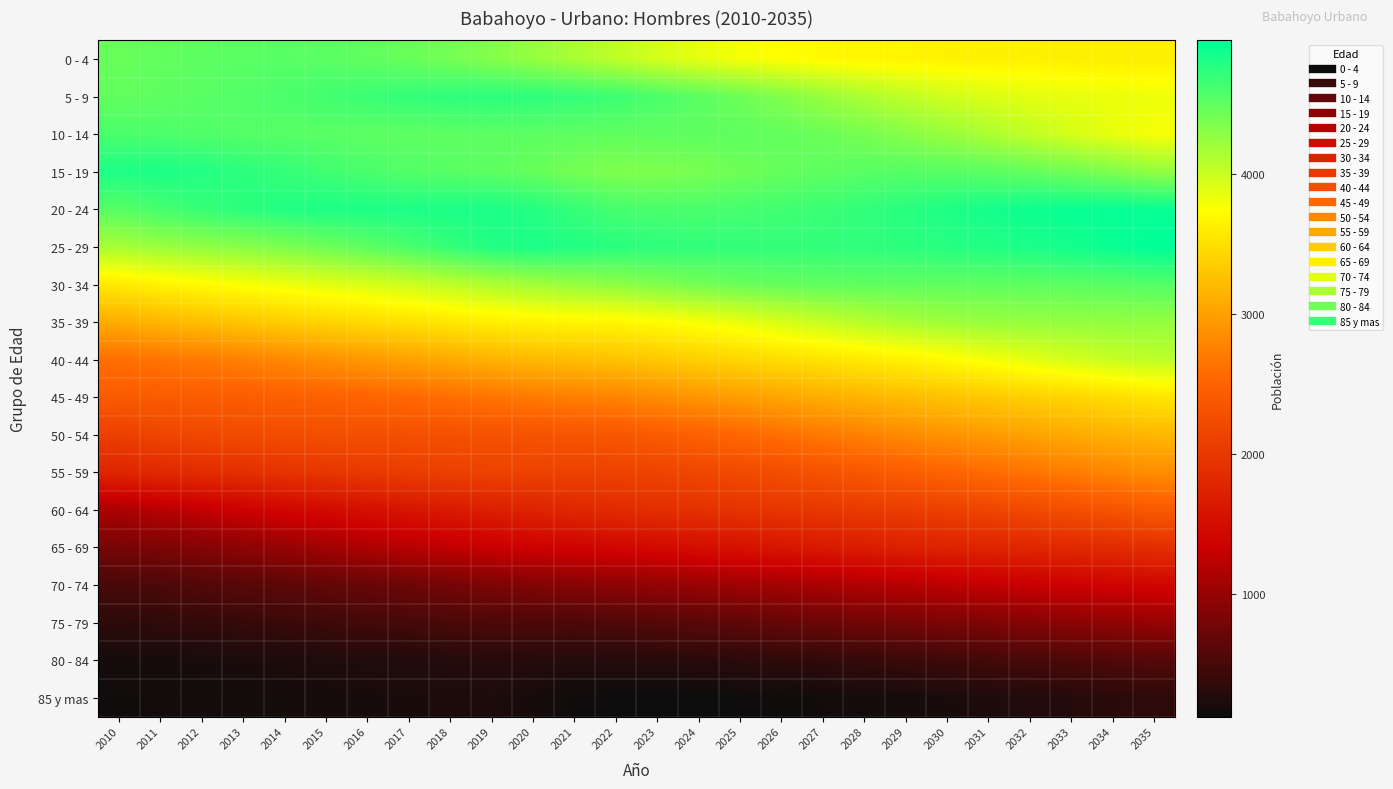

List the series in order of their peak value, highest first.

25 - 29, 20 - 24, 15 - 19, 5 - 9, 10 - 14, 30 - 34, 0 - 4, 35 - 39, 40 - 44, 45 - 49, 50 - 54, 55 - 59, 60 - 64, 65 - 69, 70 - 74, 75 - 79, 80 - 84, 85 y mas